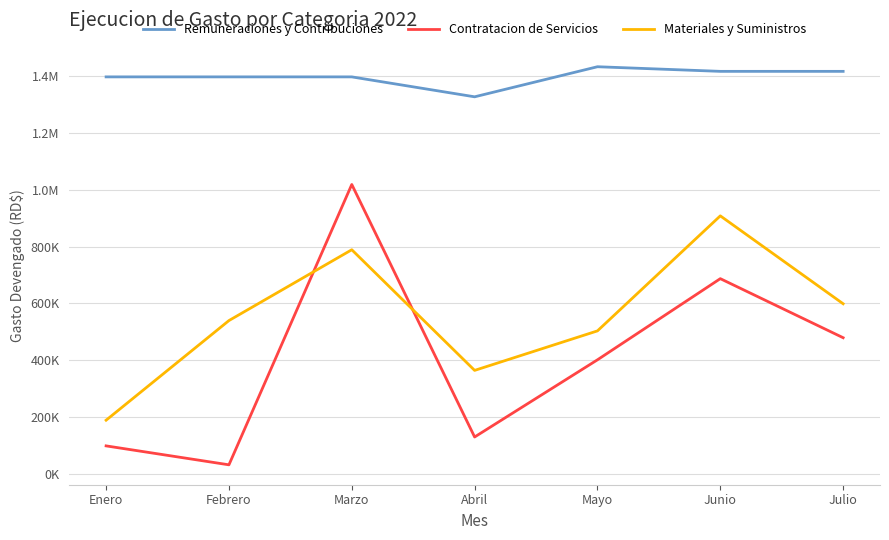

Which series has the largest total across all categories?

Remuneraciones y Contribuciones